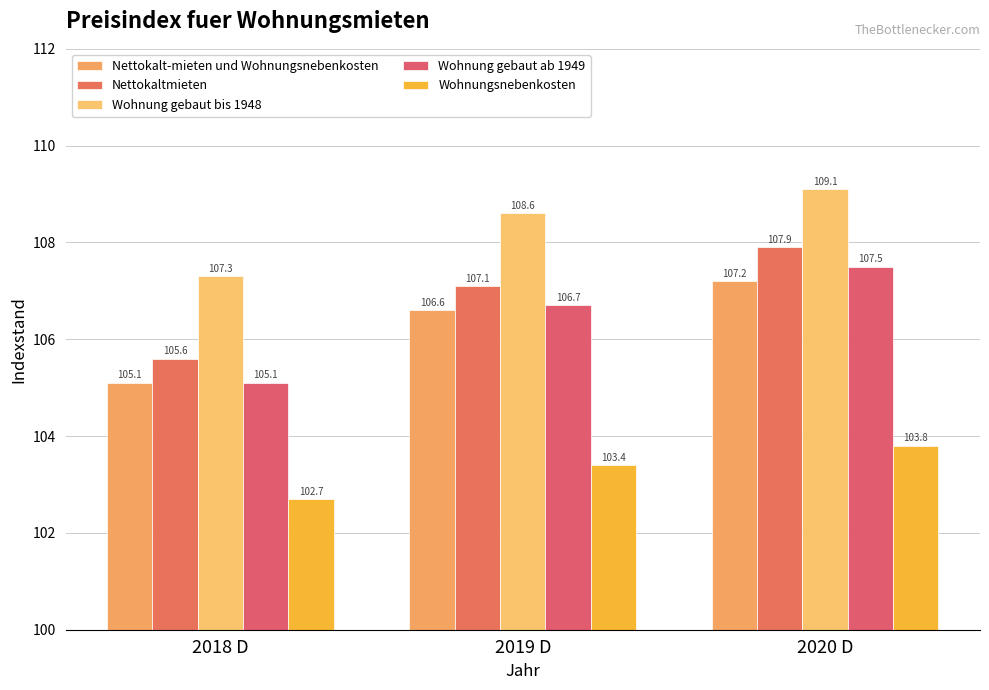

Between 2018 D and 2019 D, which series saw the biggest shift?

Wohnung gebaut ab 1949